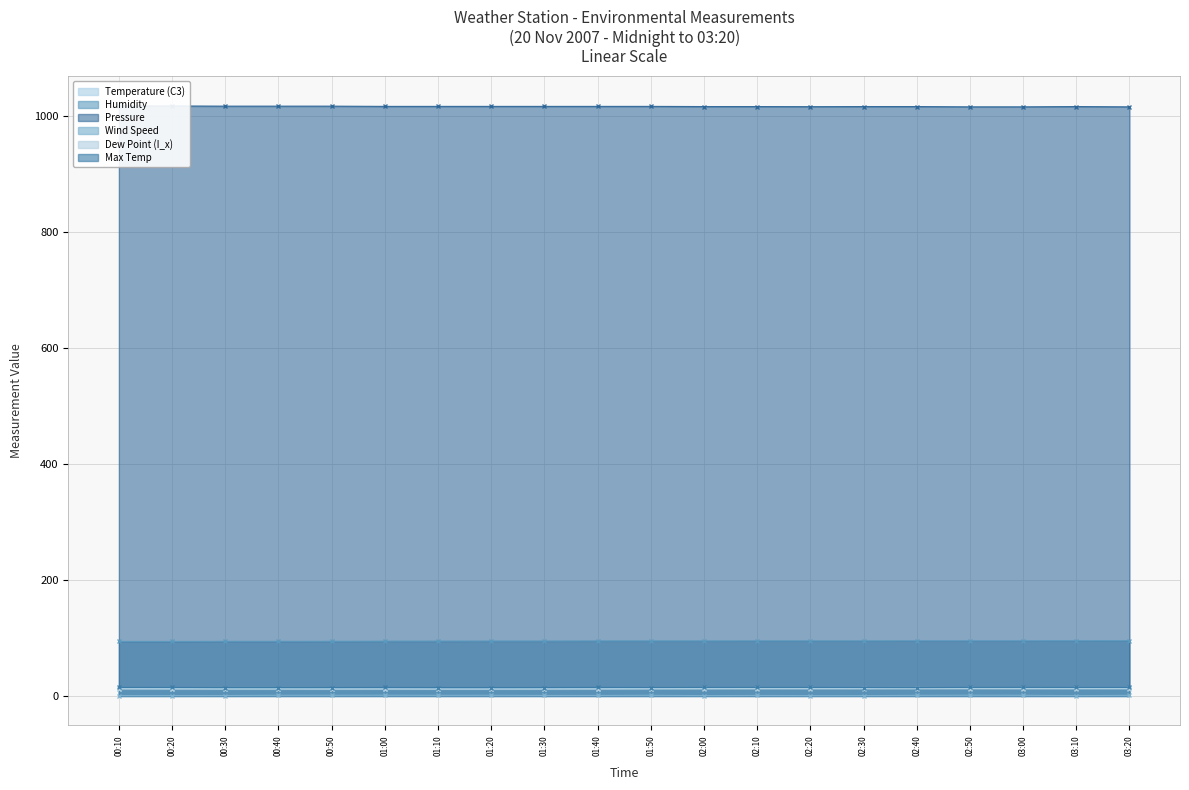

Read the Temperature (C3) value at 03:20.

12.9